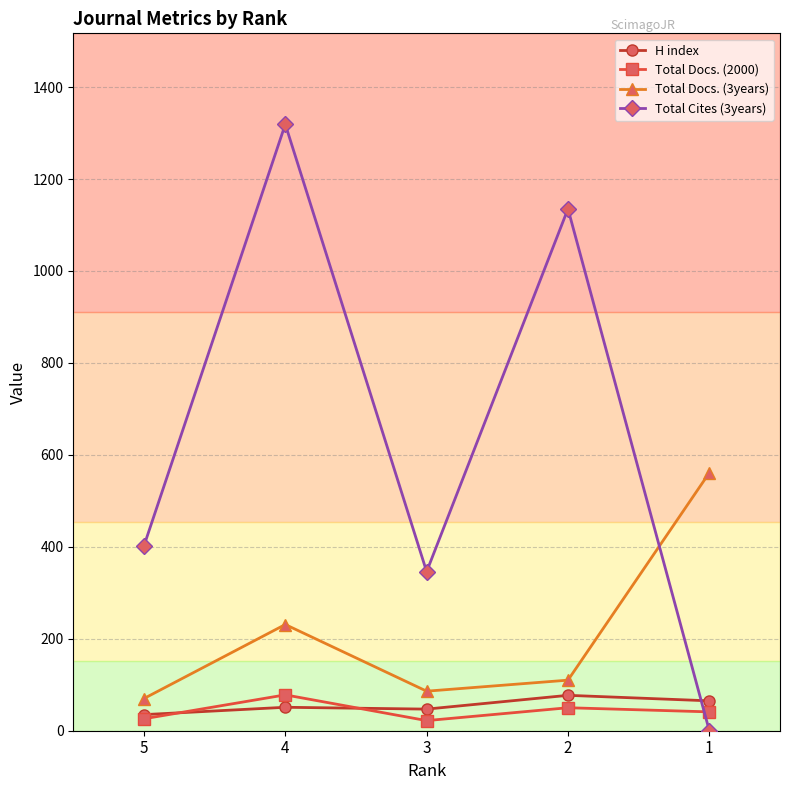

Is the value of Total Docs. (3years) at 2 greater than the value of Total Docs. (2000) at 3?

Yes